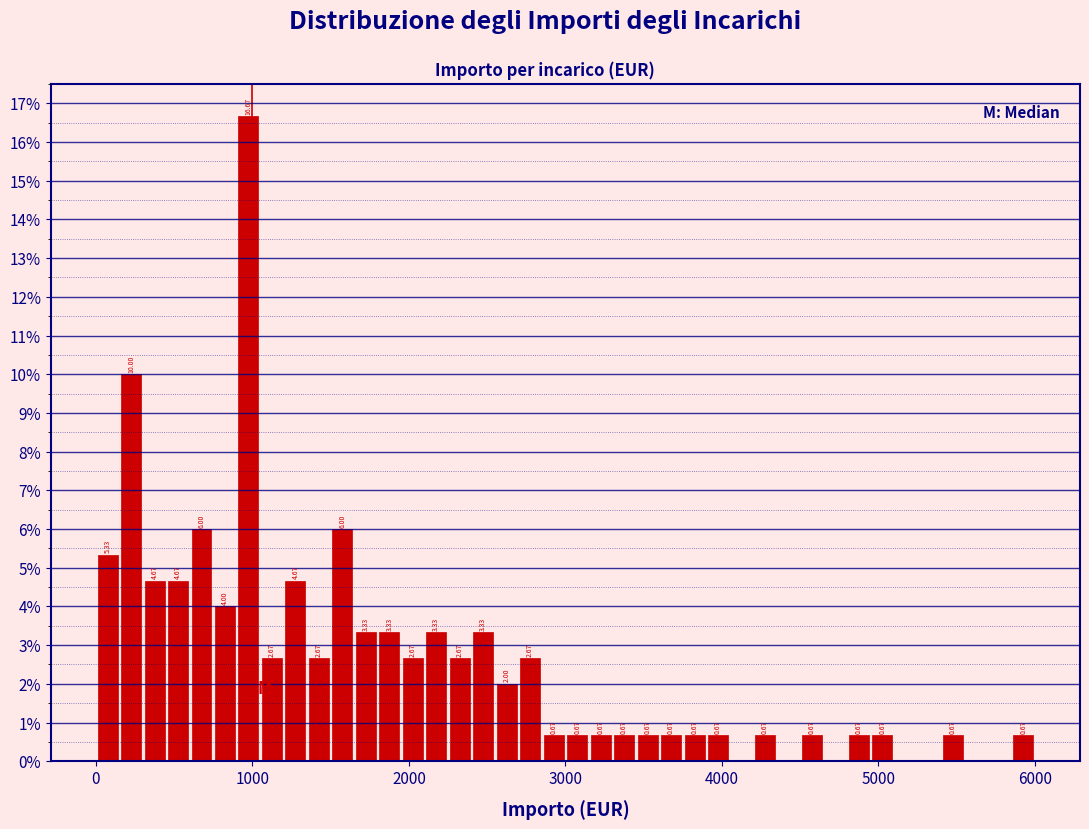

Around what value on the x-axis is the tallest bar? Give the approximate position of its centre, as read against the axis.

1000